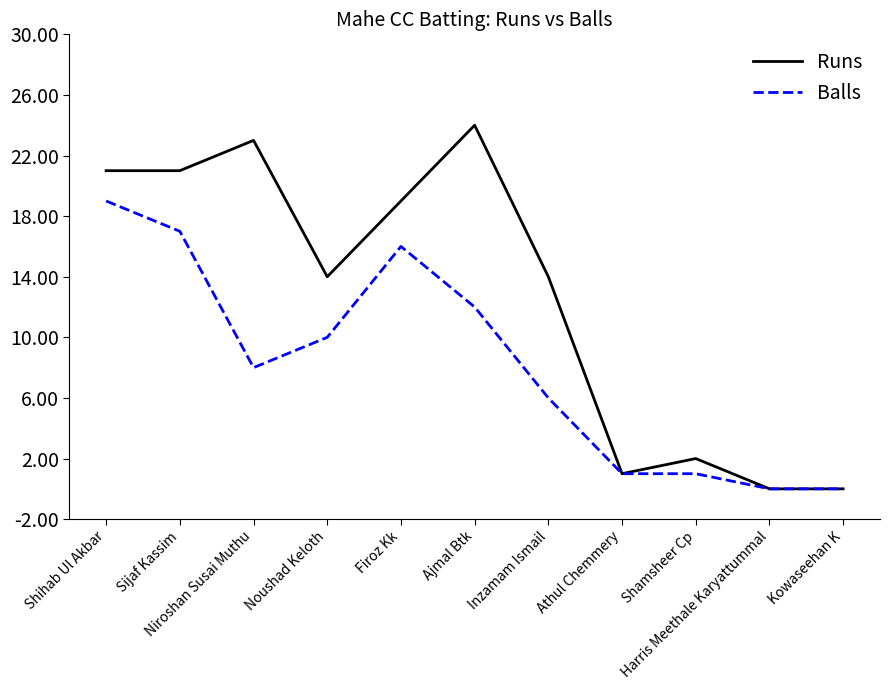

What is the maximum value shown in the chart?

24